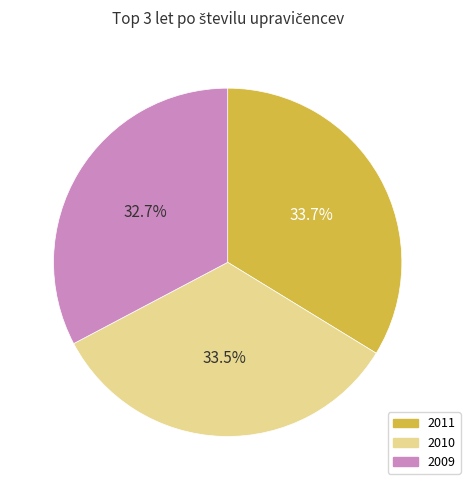

What percentage is the 2011 slice, to the nearest percent?

34%